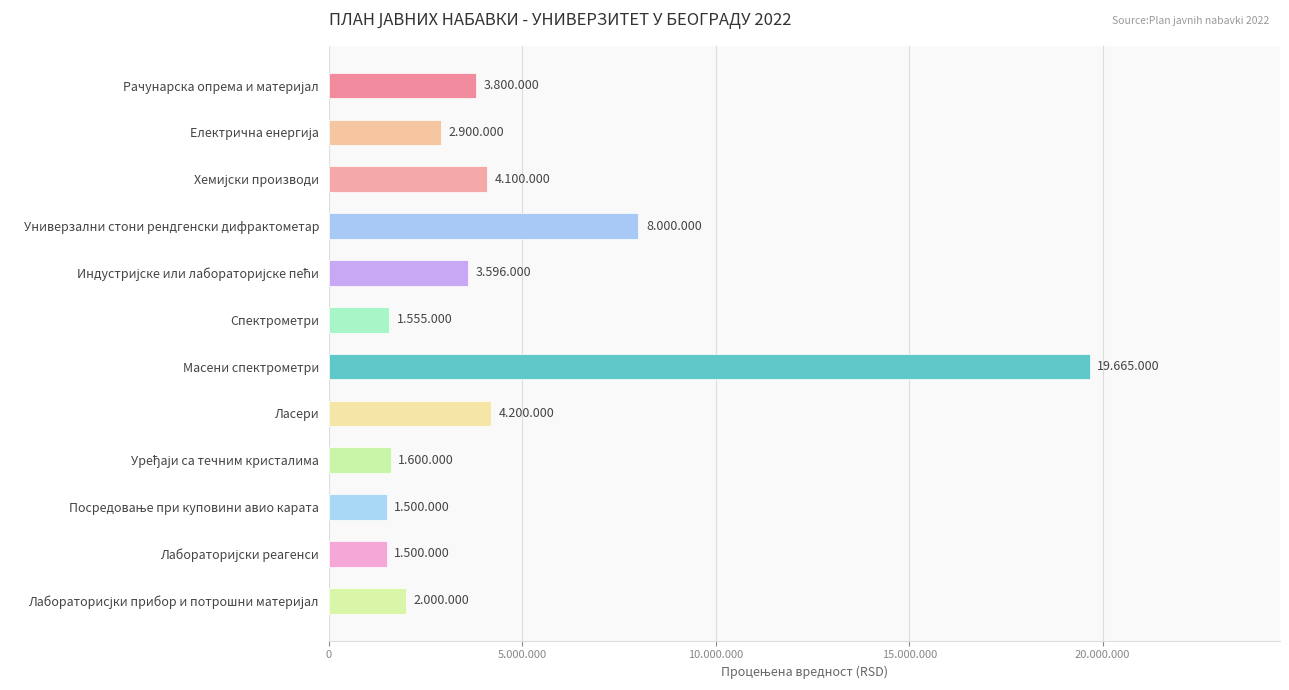

What is the difference between the second highest and second lowest values?

6500000